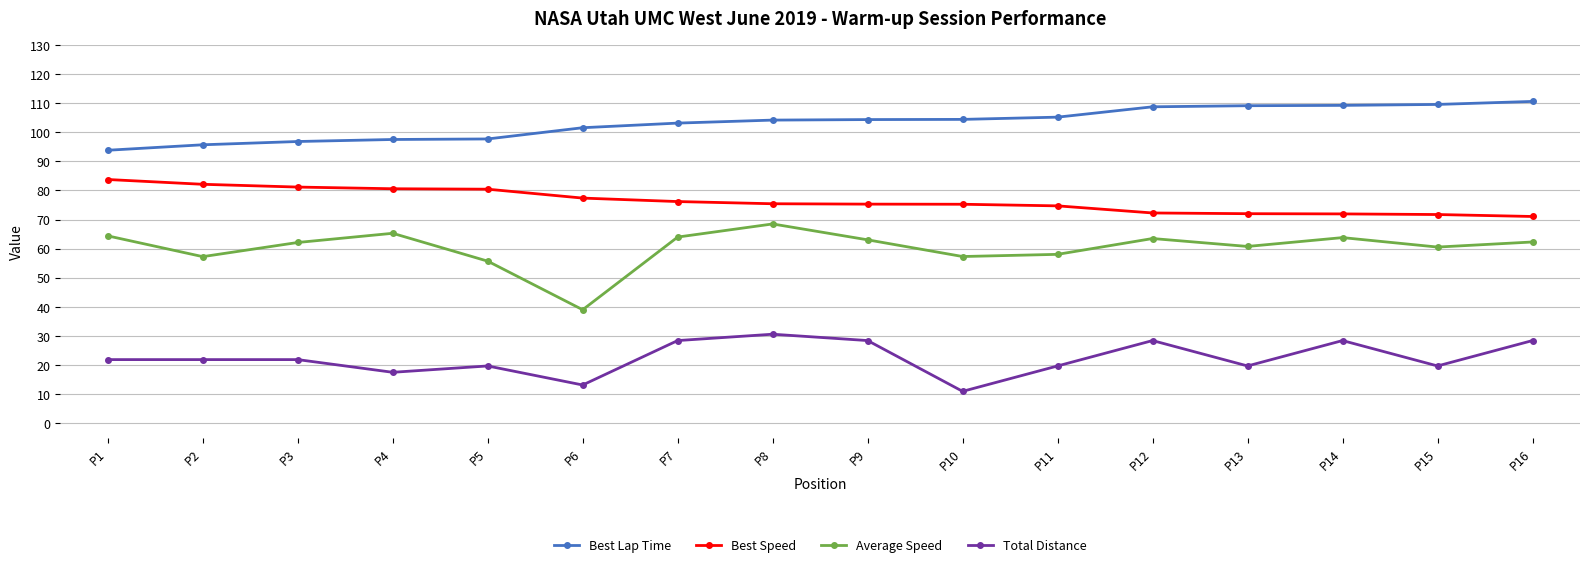

True or false: Best Lap Time and Best Speed intersect in this chart.

False